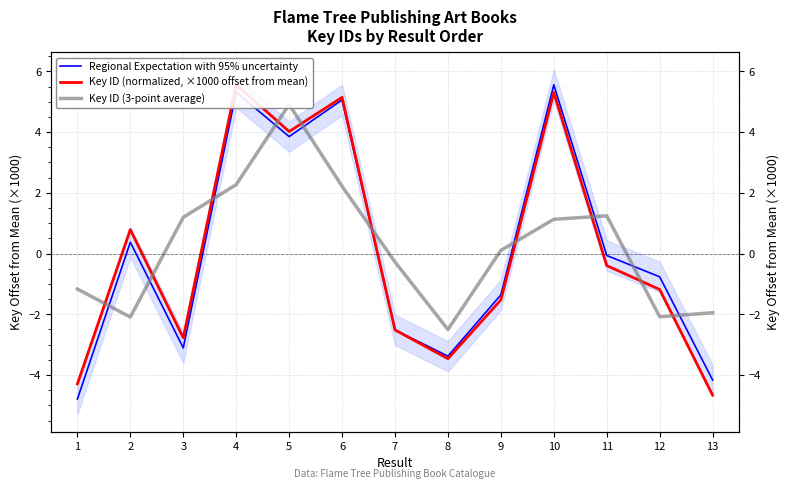

What is the minimum value for Key ID (3-point average)?

-2.5